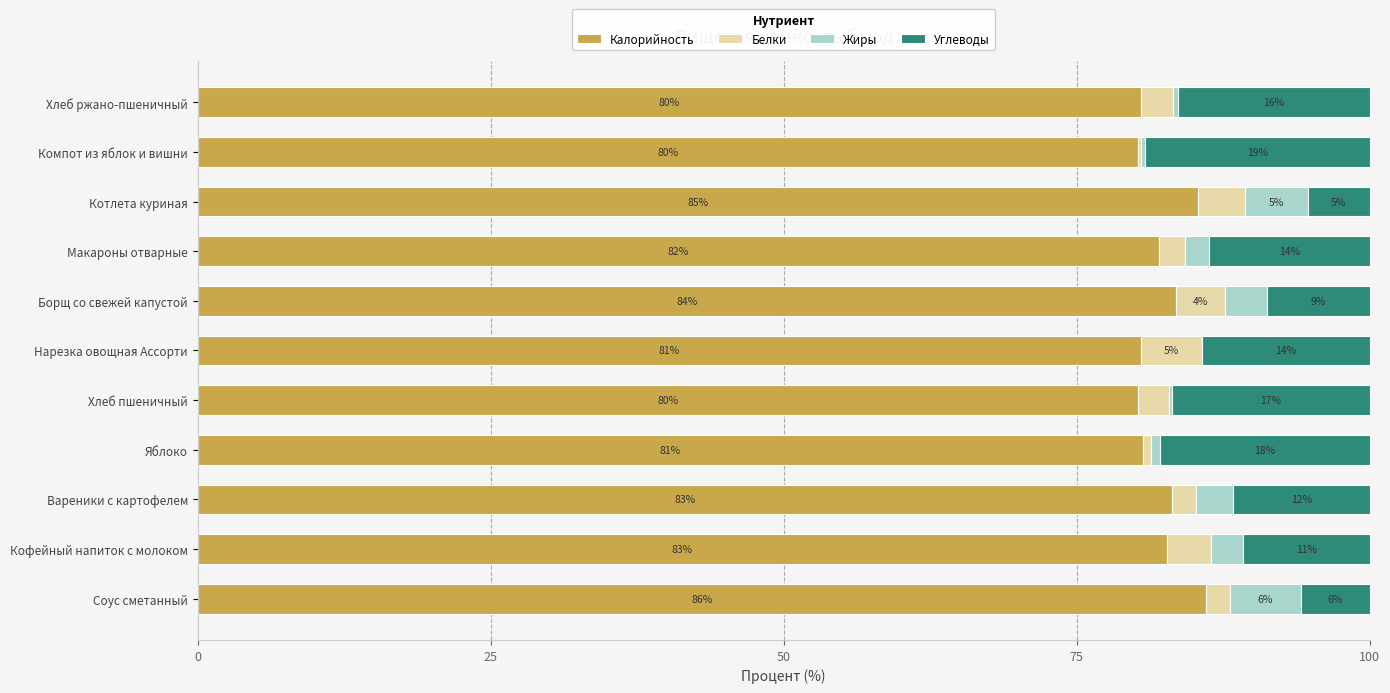

What are all the series names shown in the legend?

Калорийность, Белки, Жиры, Углеводы